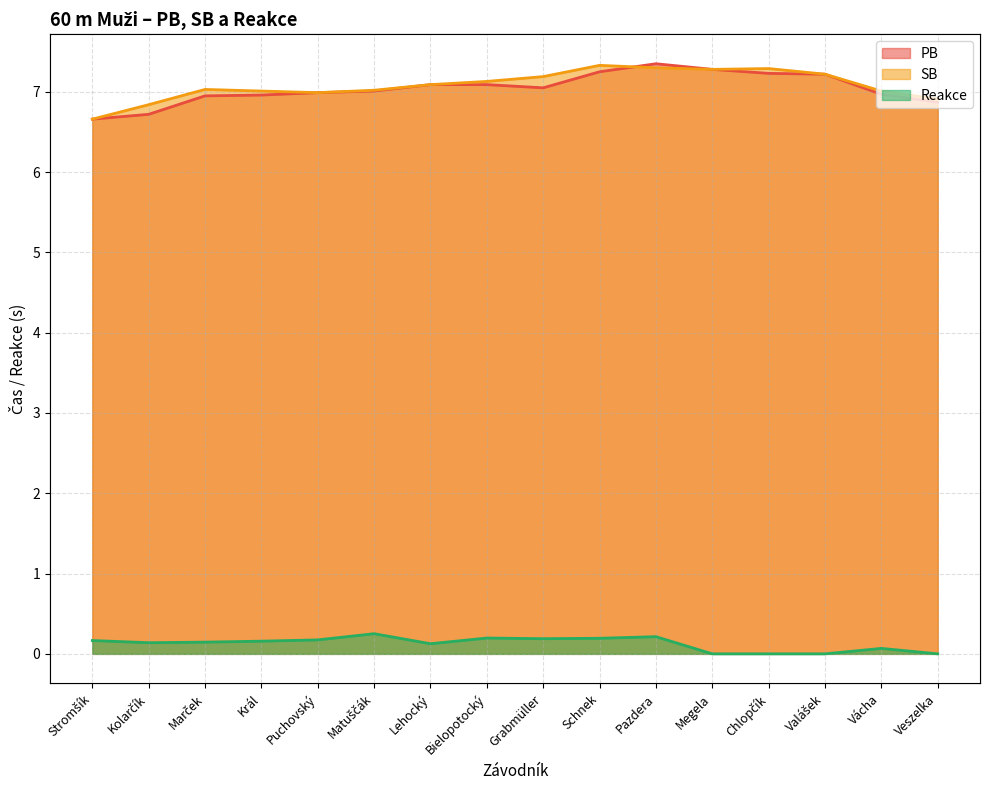

How many interior local valleys does the PB series have?

1